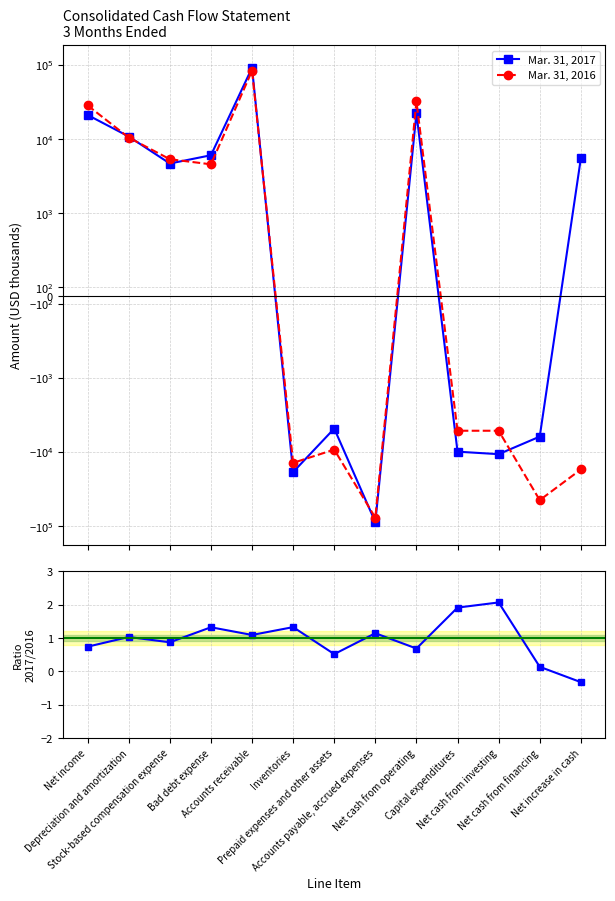

What is the total value across all series at Depreciation and amortization?

21412.0